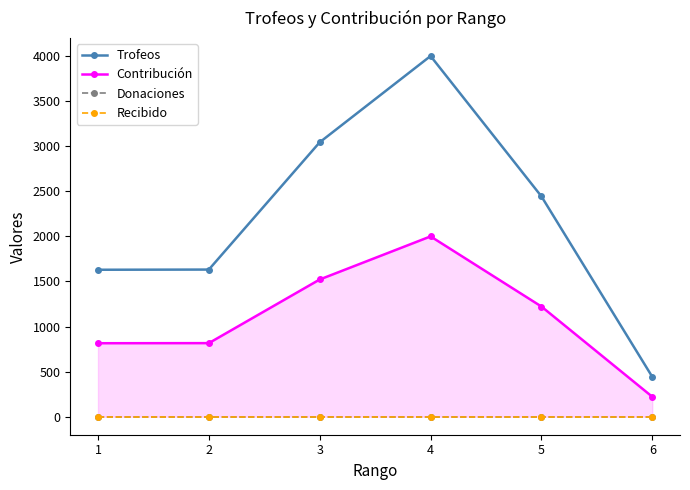

Which label corresponds to the smallest value in the chart?

1